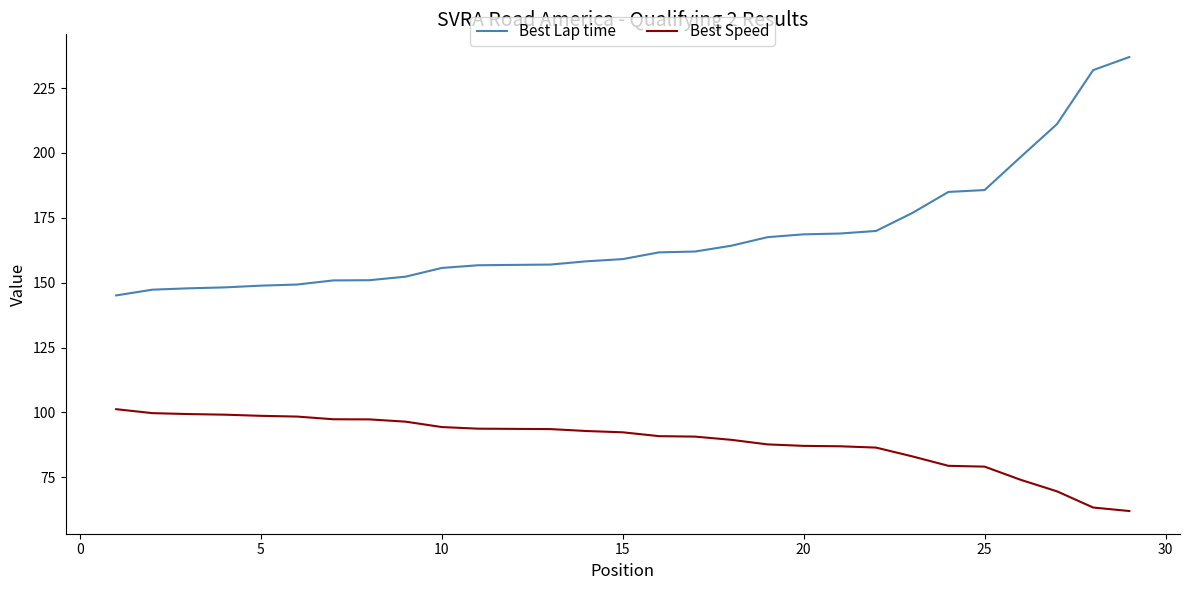

Which series has the largest range (max minus min)?

Best Lap time